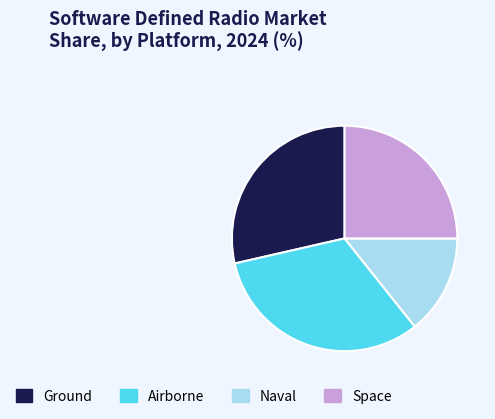

How many segments does this pie chart have?

4